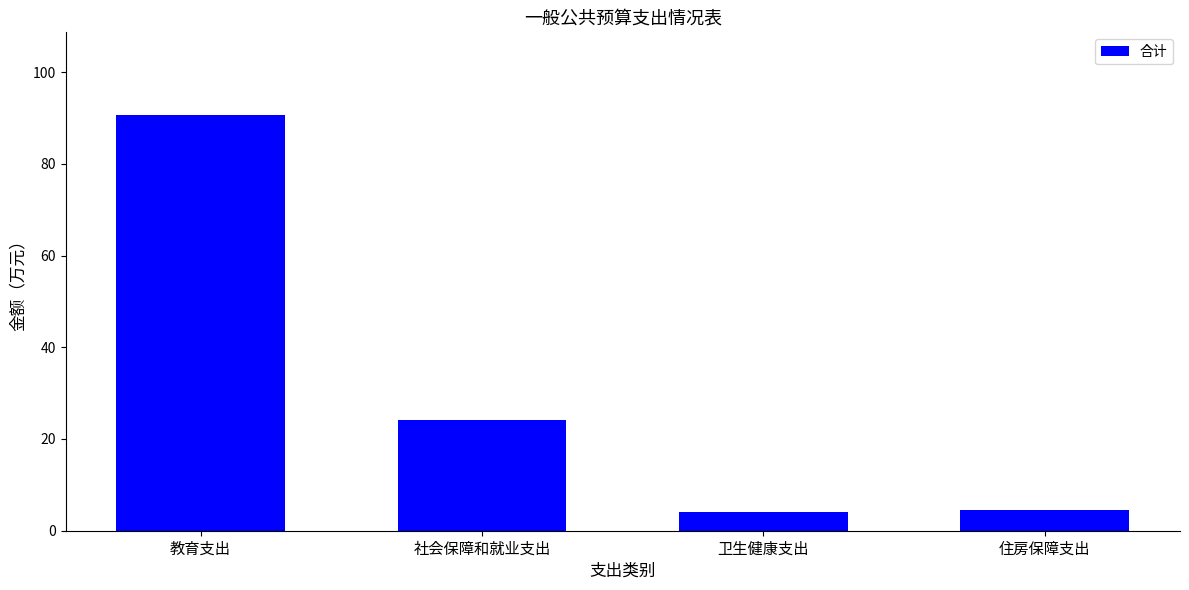

What position from the left is 住房保障支出?

4